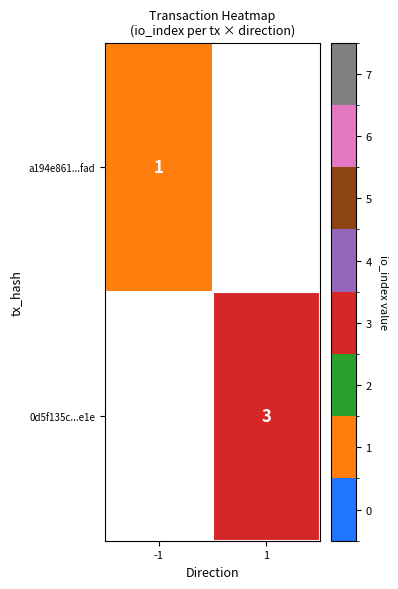

Which label corresponds to the largest value in the chart?

1